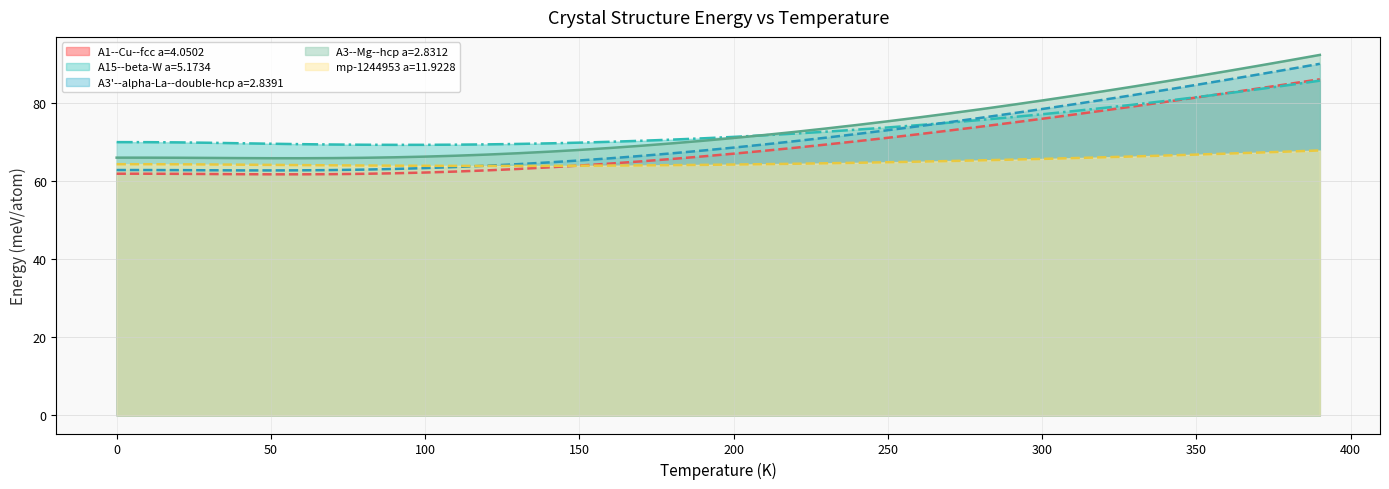

What is the smallest value displayed?

61.8